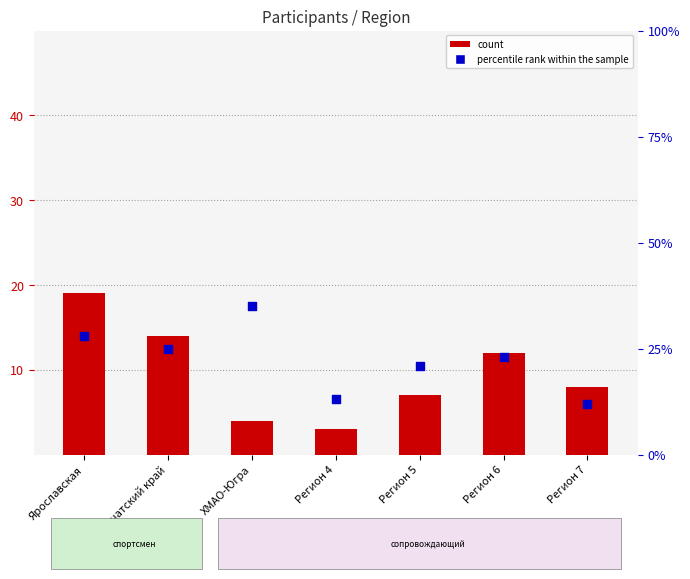

Which series has the largest total across all categories?

percentile rank within the sample